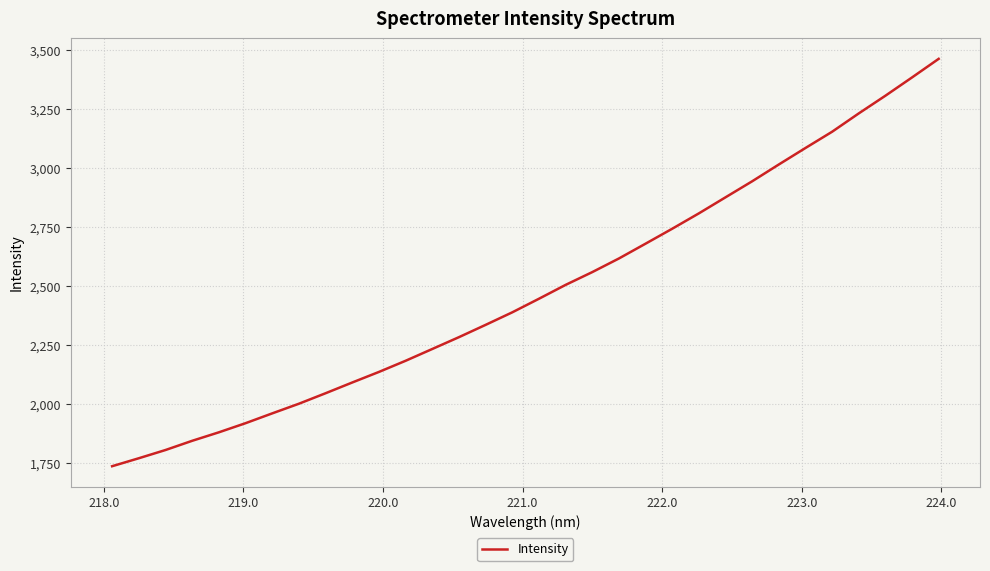

What is the difference between the maximum and minimum values?

1725.8